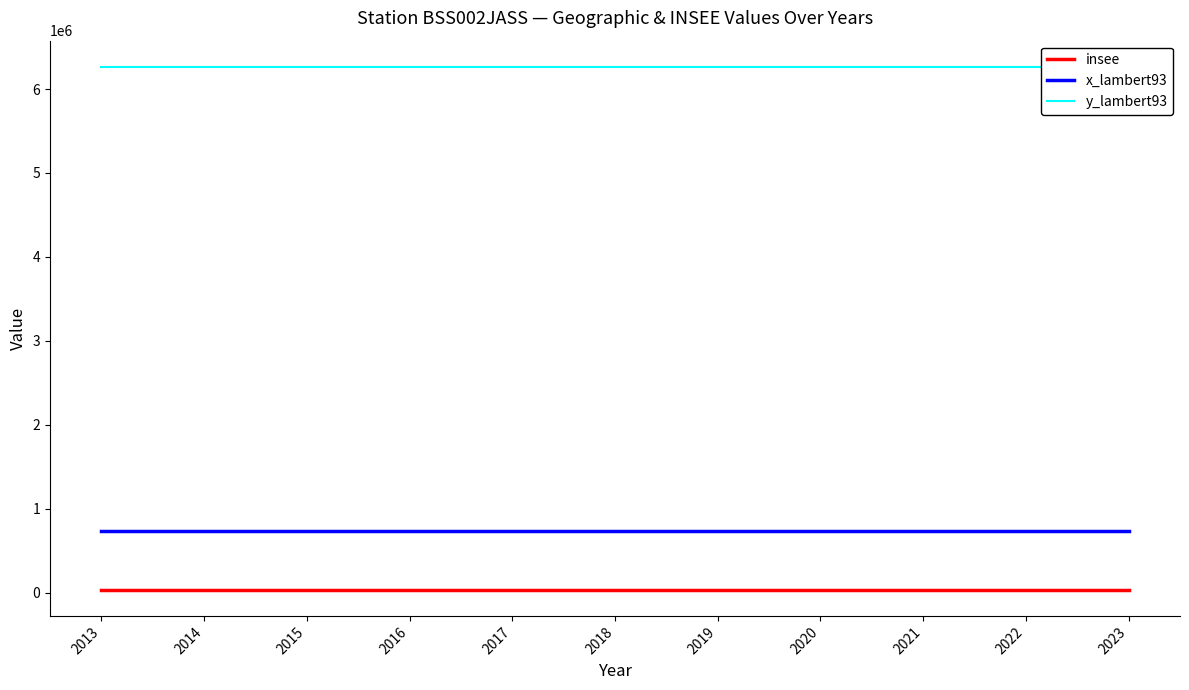

What value does the x_lambert93 series have at 2022?

735743